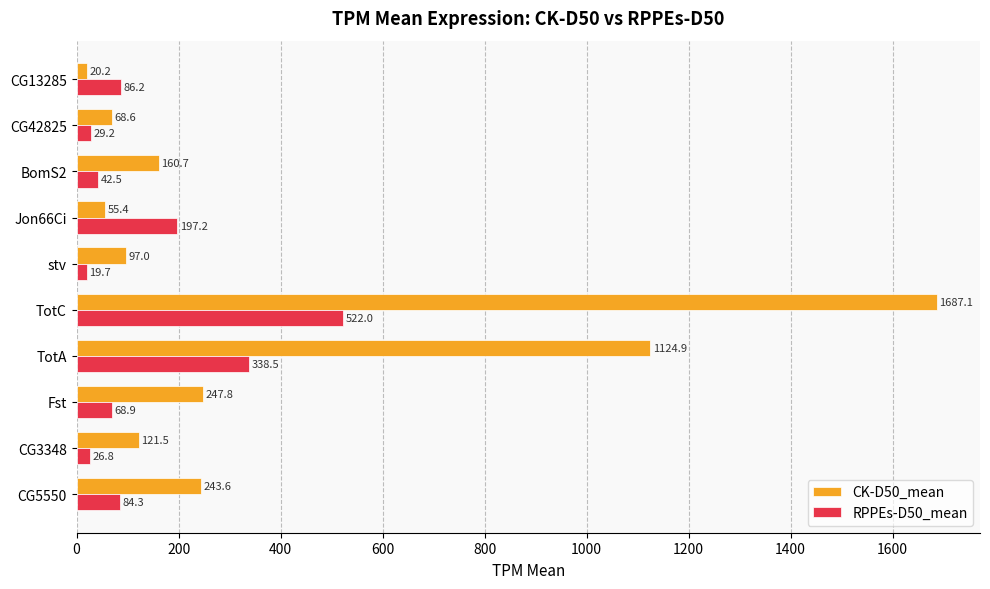

List the labels in order of RPPEs-D50_mean value, smallest first.

stv, CG3348, CG42825, BomS2, Fst, CG5550, CG13285, Jon66Ci, TotA, TotC